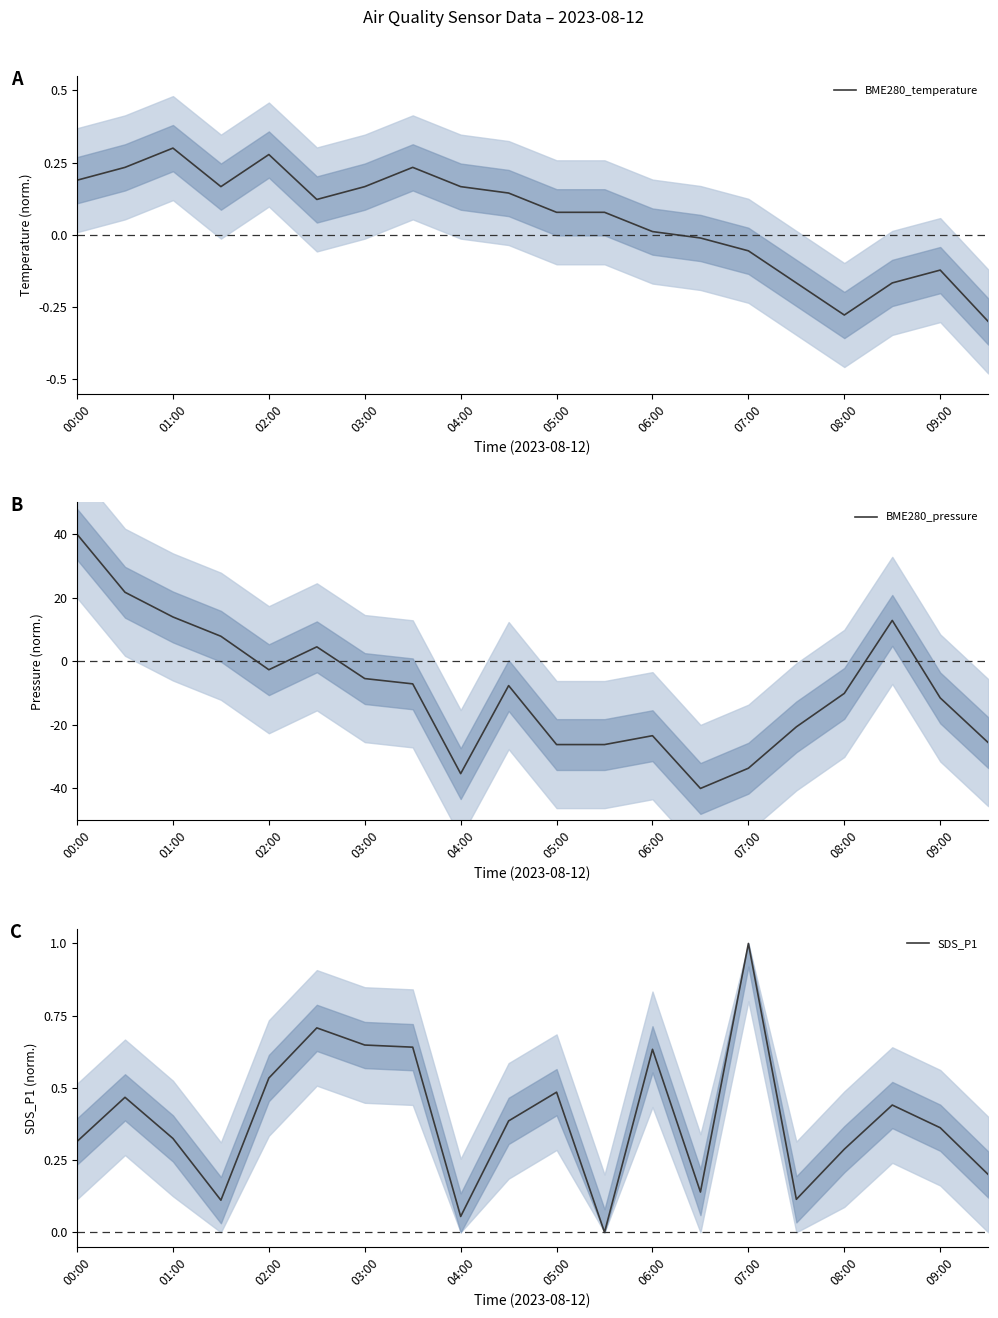

Reading left to right, transcribe all the data shown in this chart.

BME280_temperature: 0.2	0.2	0.3	0.2	0.3	0.1	0.2	0.2	0.2	0.1	0.1	0.1	0.0	-0.0	-0.1	-0.2	-0.3	-0.2	-0.1	-0.3
BME280_pressure: 40.0	21.7	14.0	7.9	-2.6	4.6	-5.4	-7.1	-35.3	-7.6	-26.2	-26.2	-23.4	-40.0	-33.6	-20.6	-10.1	12.9	-11.5	-25.6
SDS_P1: 0.3	0.5	0.3	0.1	0.5	0.7	0.6	0.6	0.1	0.4	0.5	0.0	0.6	0.1	1.0	0.1	0.3	0.4	0.4	0.2